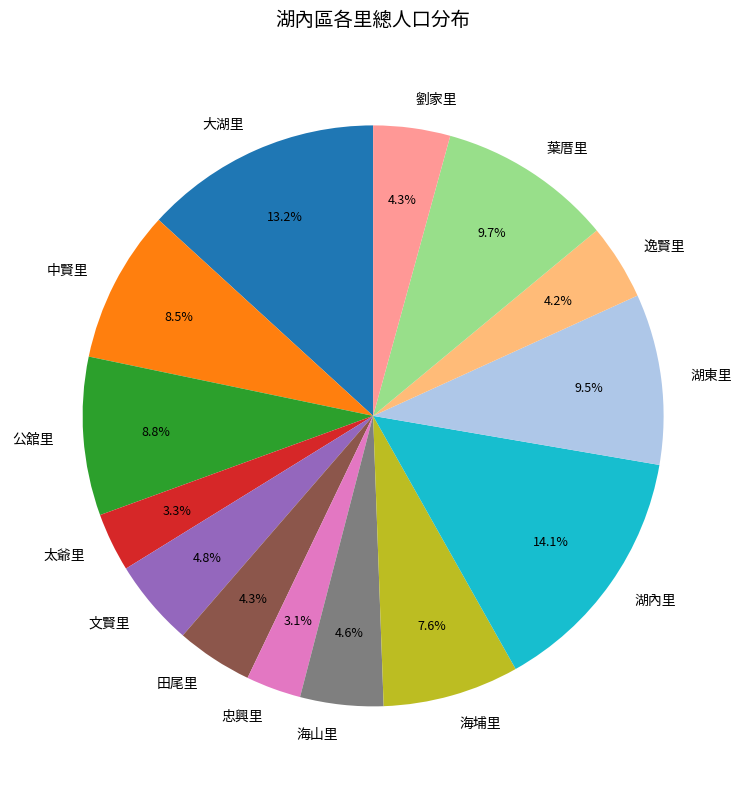

To the nearest percent, what portion does 忠興里 represent?

3%